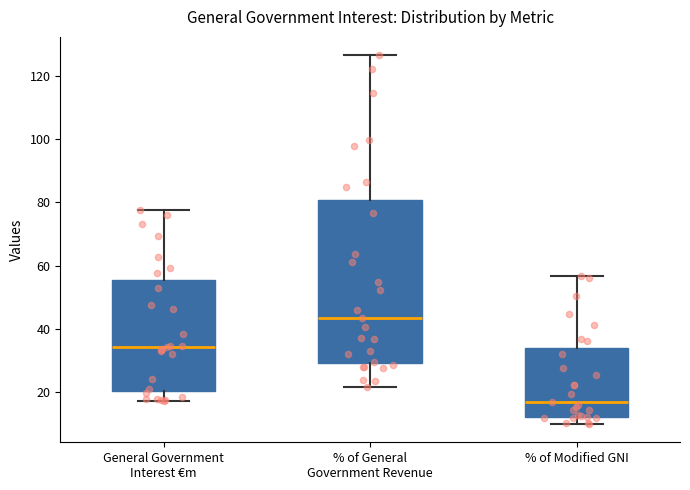

Reading left to right, transcribe this box plot: for each box, give where its median line is, the range the box spans, and where its two whiskers end, as read against the y-axis. The values are not printed on the chart, so give them approximately, as read against the axis.

General Government Interest €m: median 34, box 20 to 56, whiskers 18 to 78
% of General Government Revenue: median 44, box 30 to 80, whiskers 22 to 126
% of Modified GNI: median 16, box 12 to 34, whiskers 10 to 56